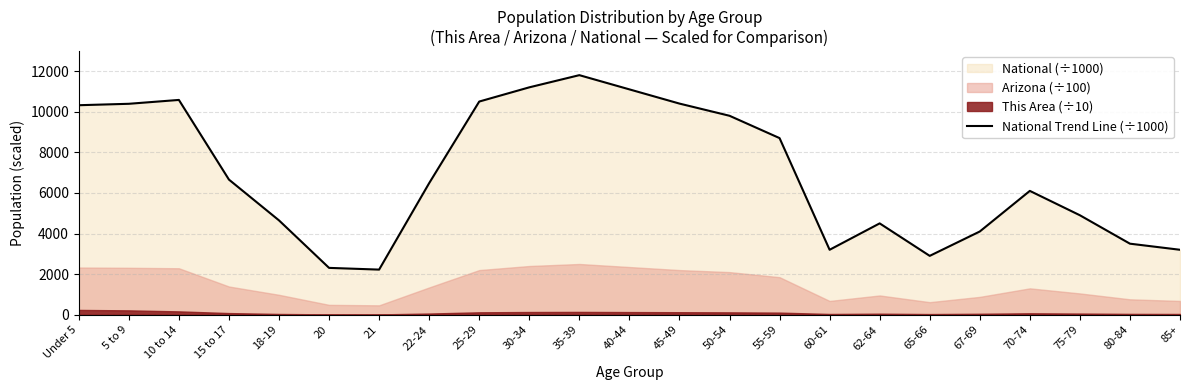

At which category does the chart reach its peak across all series?

35-39